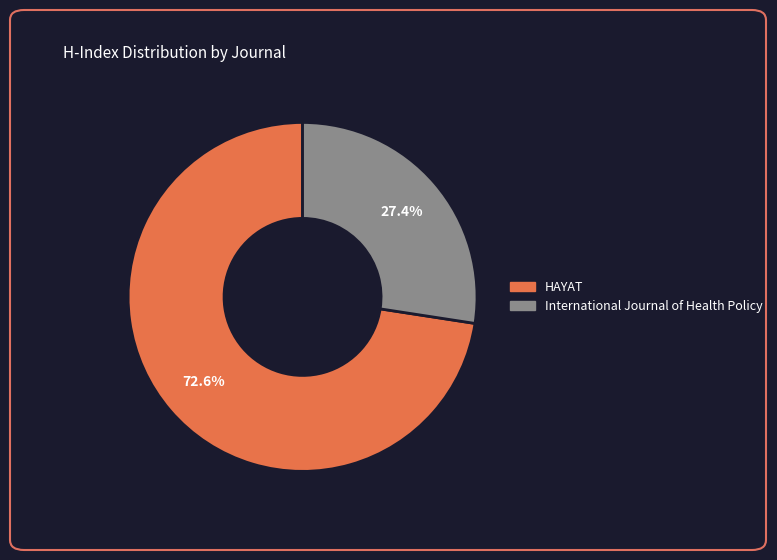

Count the number of slices in the pie.

2